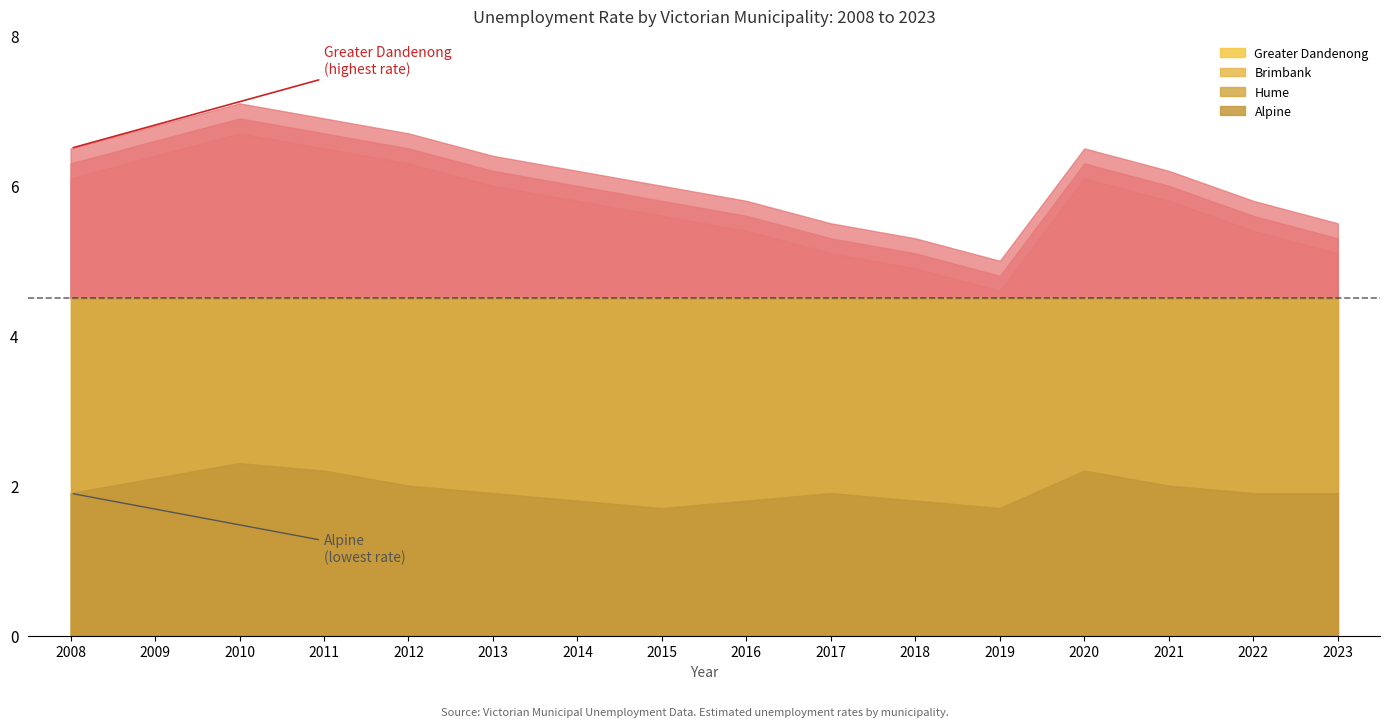

What is the sum of all Brimbank values?

95.0